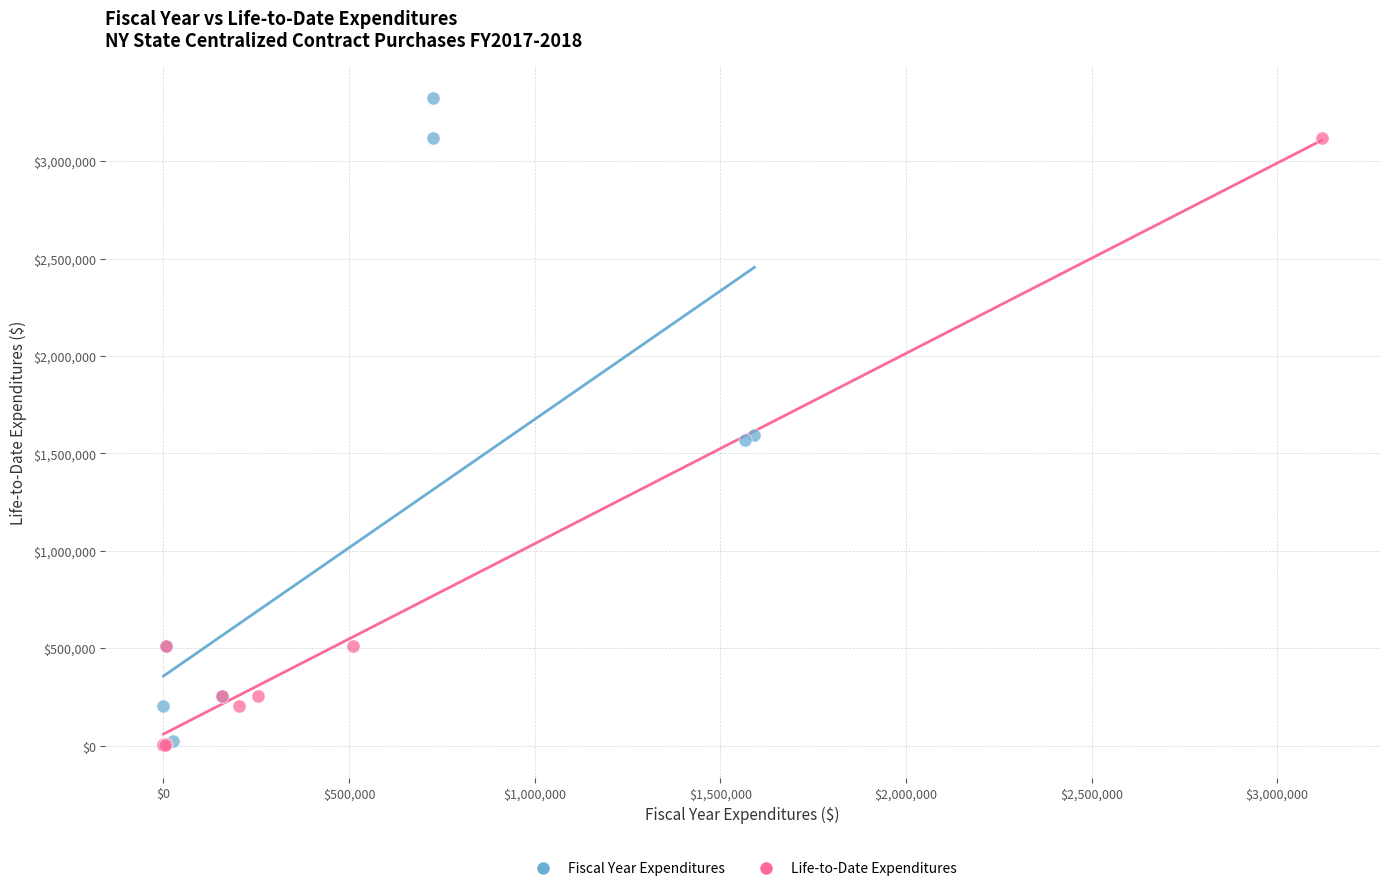

Which series has the widest spread of Y values?

Fiscal Year Expenditures